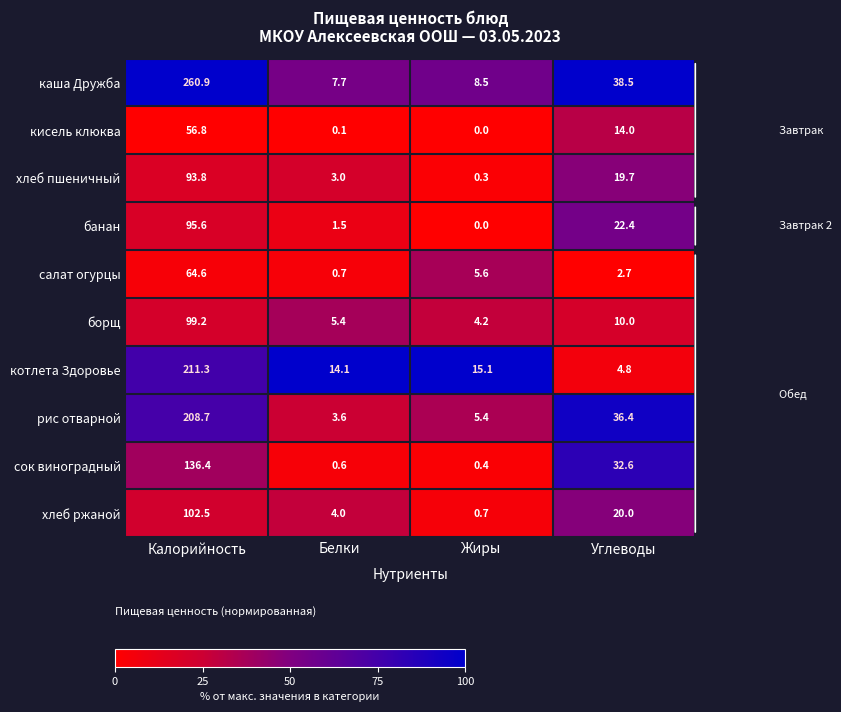

What is the total value across all series at Углеводы?

201.1